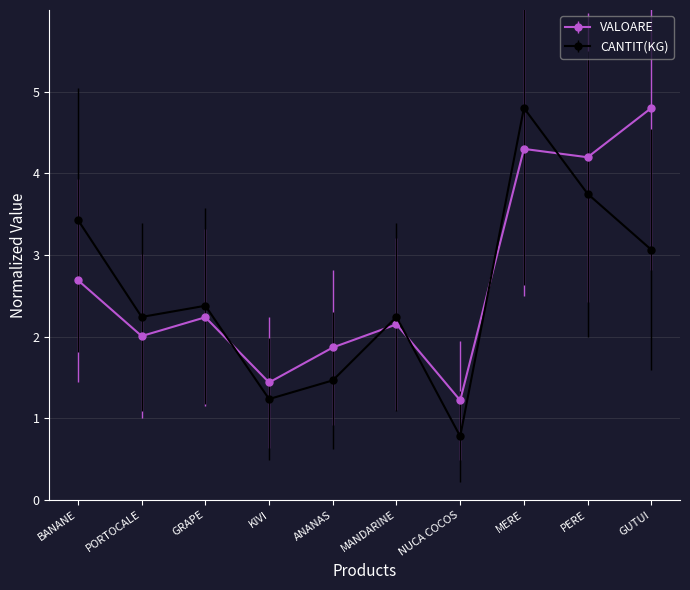

At which category is the sum across all series the highest?

MERE